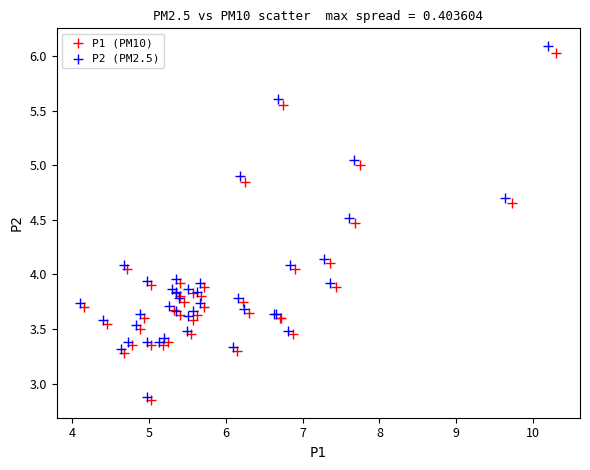

Which series has the largest Y range (max minus min)?

P2 (PM2.5)